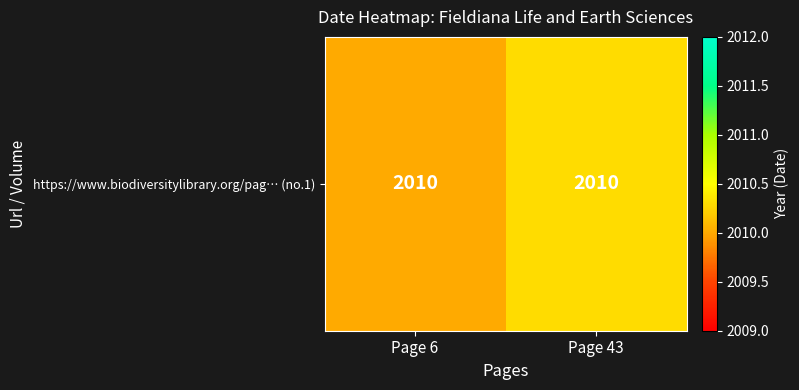

What is the difference between the values at Page 43 and Page 6?

0.3